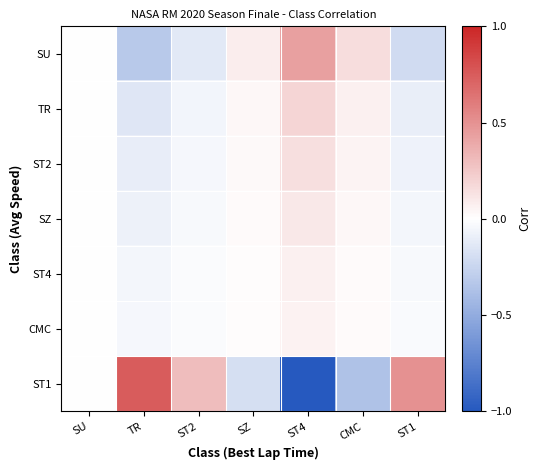

How many categories are shown in the chart?

7